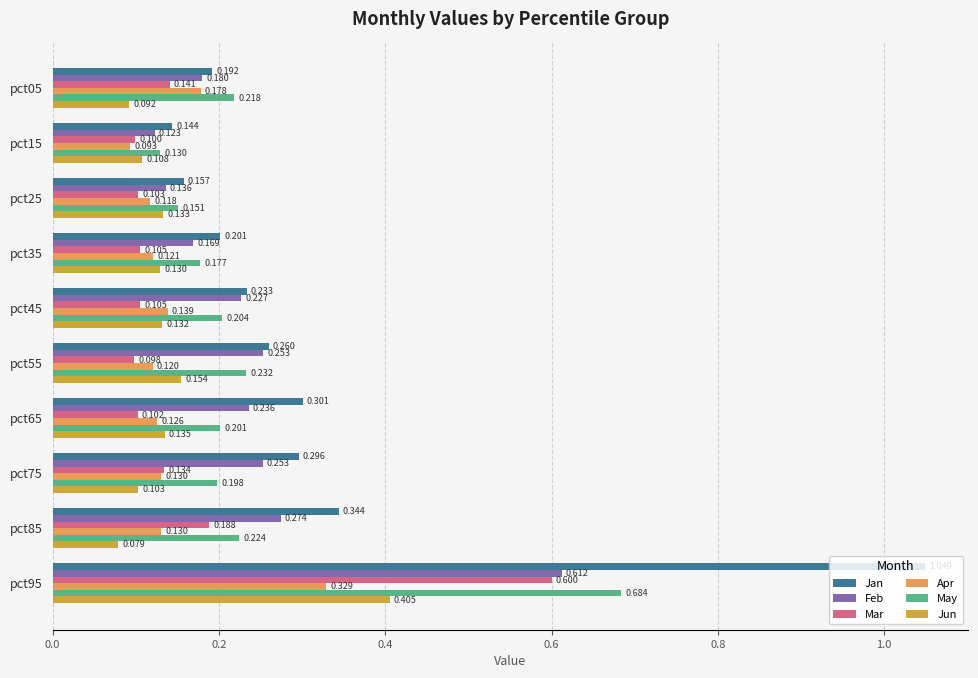

Rank the series by their maximum value, from lowest to highest.

Apr, Jun, Mar, Feb, May, Jan